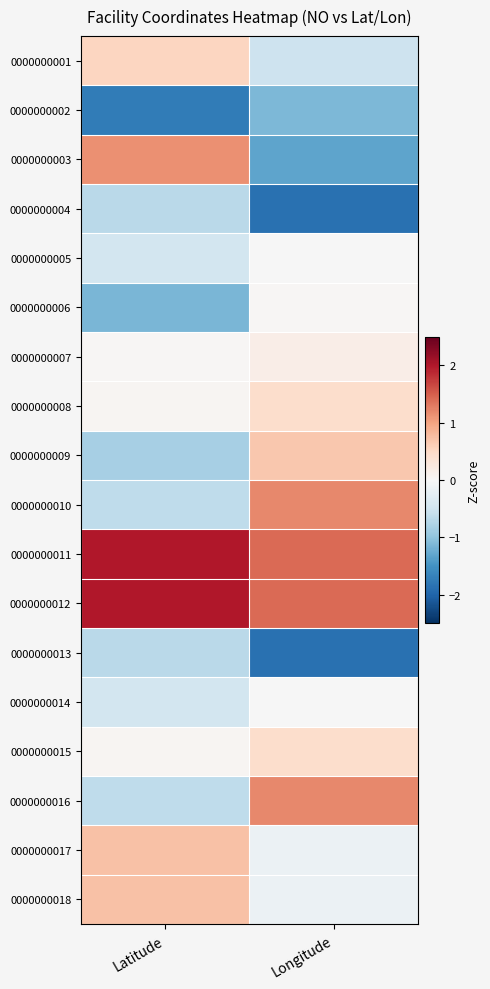

At Longitude, list the series in order from largest to smallest.

0000000011, 0000000012, 0000000010, 0000000016, 0000000009, 0000000008, 0000000015, 0000000007, 0000000006, 0000000005, 0000000014, 0000000017, 0000000018, 0000000001, 0000000002, 0000000003, 0000000004, 0000000013